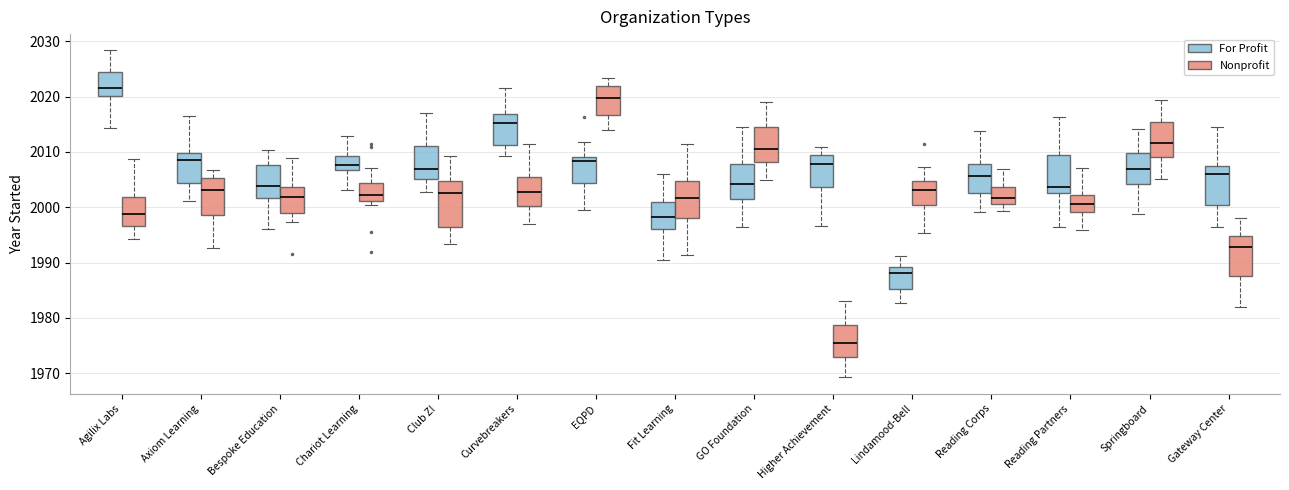

Reading left to right, transcribe this box plot: for each box, give where its median line is, the range the box spans, and where its two whiskers end, as read against the y-axis. The values are not printed on the chart, so give them approximately, as read against the axis.

Agilix Labs (For Profit): median 2021, box 2020 to 2024, whiskers 2014 to 2028
Agilix Labs (Nonprofit): median 1999, box 1997 to 2002, whiskers 1994 to 2009
Axiom Learning (For Profit): median 2009, box 2004 to 2010, whiskers 2001 to 2016
Axiom Learning (Nonprofit): median 2003, box 1999 to 2005, whiskers 1993 to 2007
Bespoke Education (For Profit): median 2004, box 2002 to 2008, whiskers 1996 to 2010
Bespoke Education (Nonprofit): median 2002, box 1999 to 2004, whiskers 1997 to 2009
Chariot Learning (For Profit): median 2008, box 2007 to 2009, whiskers 2003 to 2013
Chariot Learning (Nonprofit): median 2002, box 2001 to 2004, whiskers 2000 to 2007
Club Z! (For Profit): median 2007, box 2005 to 2011, whiskers 2003 to 2017
Club Z! (Nonprofit): median 2003, box 1996 to 2005, whiskers 1993 to 2009
Curvebreakers (For Profit): median 2015, box 2011 to 2017, whiskers 2009 to 2021
Curvebreakers (Nonprofit): median 2003, box 2000 to 2006, whiskers 1997 to 2011
EQPD (For Profit): median 2008, box 2004 to 2009, whiskers 1999 to 2012
EQPD (Nonprofit): median 2020, box 2017 to 2022, whiskers 2014 to 2023
Fit Learning (For Profit): median 1998, box 1996 to 2001, whiskers 1991 to 2006
Fit Learning (Nonprofit): median 2002, box 1998 to 2005, whiskers 1991 to 2011
GO Foundation (For Profit): median 2004, box 2001 to 2008, whiskers 1996 to 2015
GO Foundation (Nonprofit): median 2011, box 2008 to 2015, whiskers 2005 to 2019
Higher Achievement (For Profit): median 2008, box 2004 to 2009, whiskers 1997 to 2011
Higher Achievement (Nonprofit): median 1975, box 1973 to 1979, whiskers 1969 to 1983
Lindamood-Bell (For Profit): median 1988, box 1985 to 1989, whiskers 1983 to 1991
Lindamood-Bell (Nonprofit): median 2003, box 2000 to 2005, whiskers 1995 to 2007
Reading Corps (For Profit): median 2006, box 2003 to 2008, whiskers 1999 to 2014
Reading Corps (Nonprofit): median 2002, box 2001 to 2004, whiskers 1999 to 2007
Reading Partners (For Profit): median 2004, box 2003 to 2009, whiskers 1996 to 2016
Reading Partners (Nonprofit): median 2001, box 1999 to 2002, whiskers 1996 to 2007
Springboard (For Profit): median 2007, box 2004 to 2010, whiskers 1999 to 2014
Springboard (Nonprofit): median 2012, box 2009 to 2015, whiskers 2005 to 2019
Gateway Center (For Profit): median 2006, box 2000 to 2007, whiskers 1996 to 2015
Gateway Center (Nonprofit): median 1993, box 1988 to 1995, whiskers 1982 to 1998